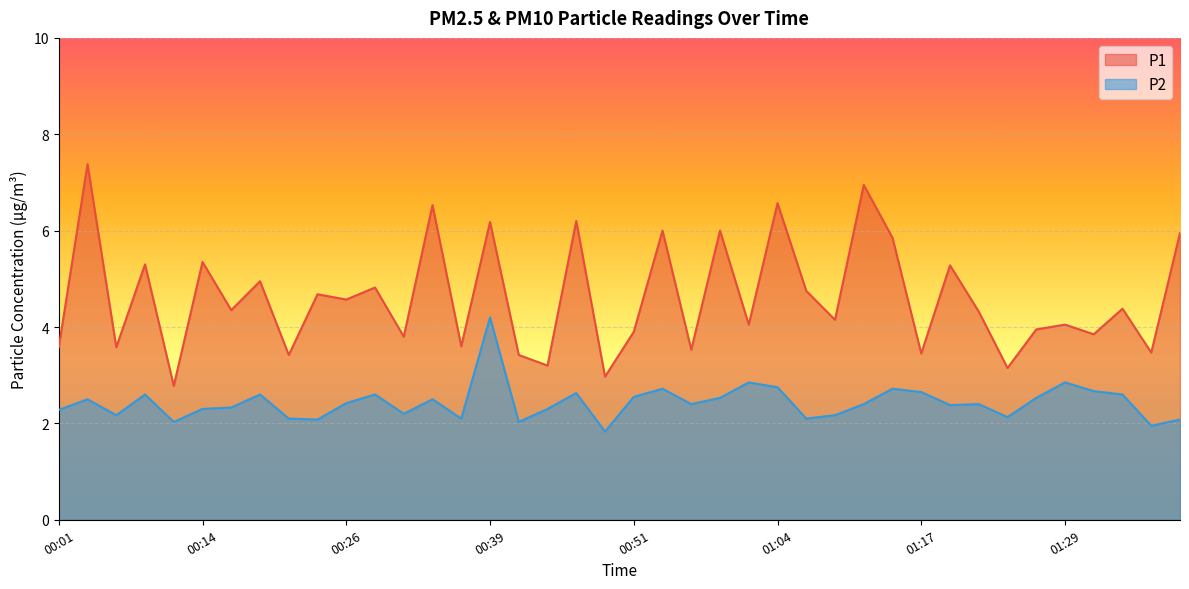

What is the sum of the P2 values at 00:39 and 00:01?

6.5